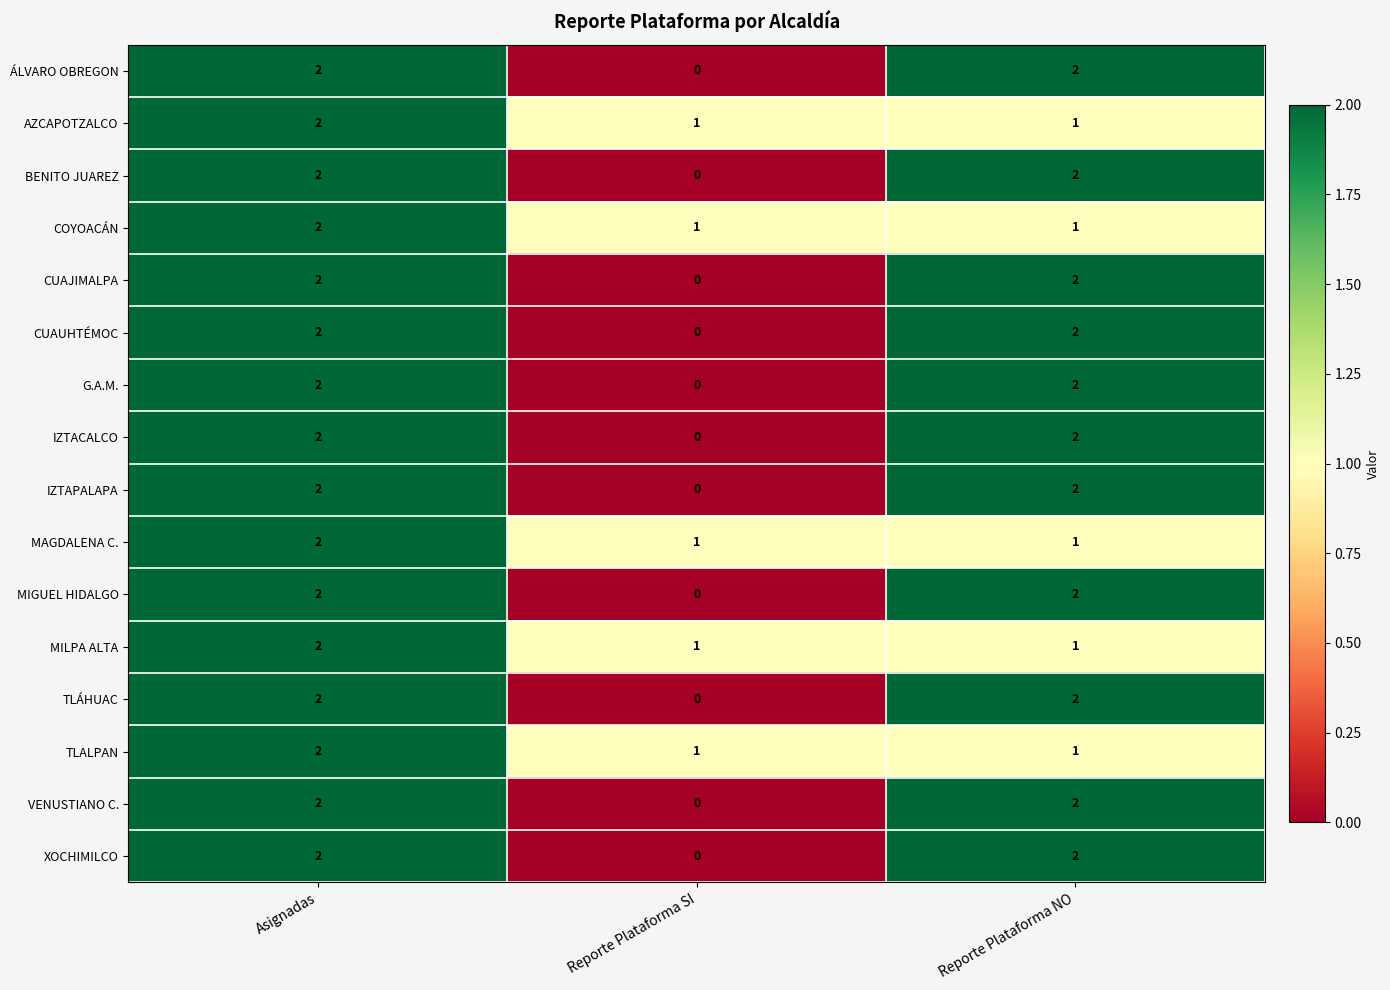

What is the sum of all G.A.M. values?

4